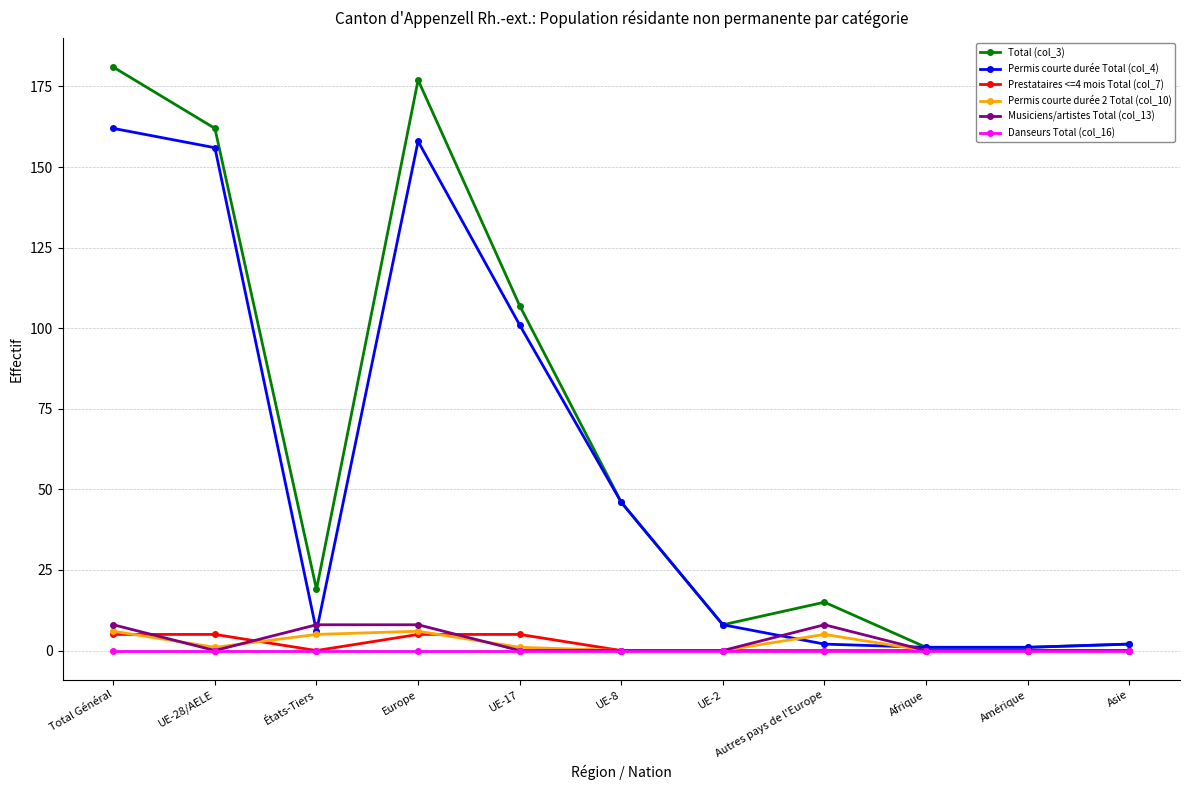

Reading right to left, what are all the values shown in this chart?

Total (col_3): 2	1	1	15	8	46	107	177	19	162	181
Permis courte durée Total (col_4): 2	1	1	2	8	46	101	158	6	156	162
Prestataires <=4 mois Total (col_7): 0	0	0	0	0	0	5	5	0	5	5
Permis courte durée 2 Total (col_10): 0	0	0	5	0	0	1	6	5	1	6
Musiciens/artistes Total (col_13): 0	0	0	8	0	0	0	8	8	0	8
Danseurs Total (col_16): 0	0	0	0	0	0	0	0	0	0	0